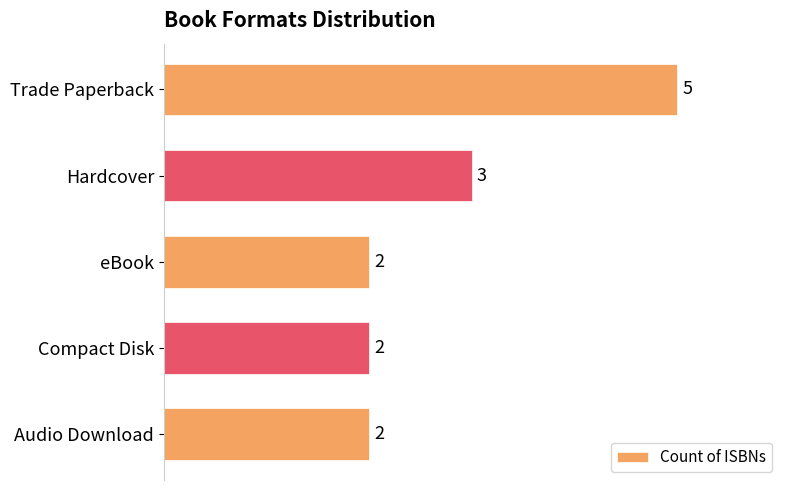

Is it true that the value at Compact Disk is 4?

False